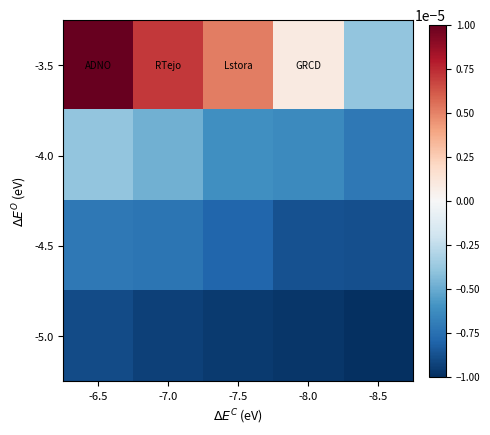

Reading left to right, transcribe all the data shown in this chart.

-3.5: -6.5=0.0	-7.0=0.0	-7.5=0.0	-8.0=0.0	-8.5=-0.0
-4.0: -6.5=-0.0	-7.0=-0.0	-7.5=-0.0	-8.0=-0.0	-8.5=-0.0
-4.5: -6.5=-0.0	-7.0=-0.0	-7.5=-0.0	-8.0=-0.0	-8.5=-0.0
-5.0: -6.5=-0.0	-7.0=-0.0	-7.5=-0.0	-8.0=-0.0	-8.5=-0.0